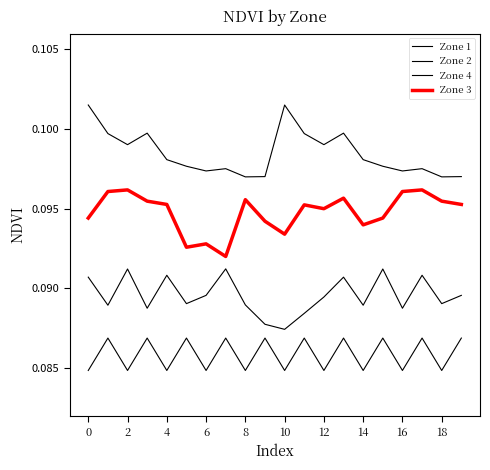

How many lines are shown in the chart?

4